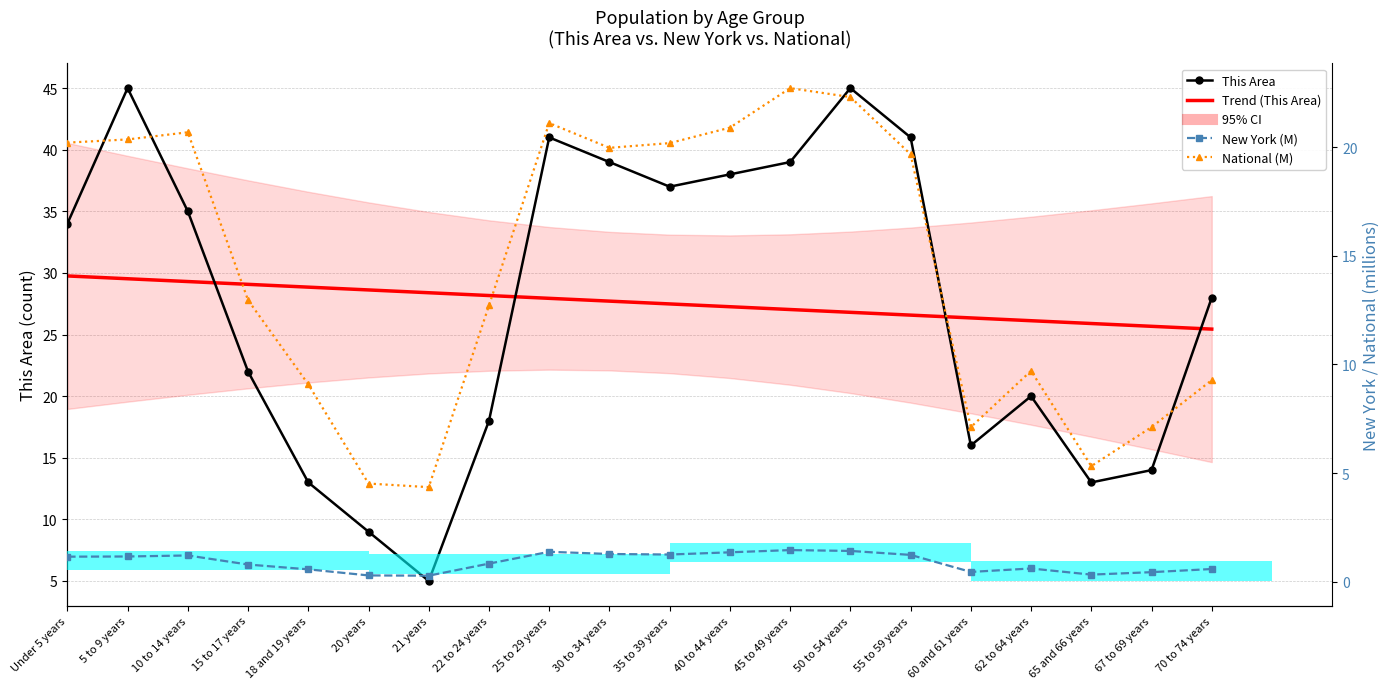

How many distinct data groups are displayed?

4